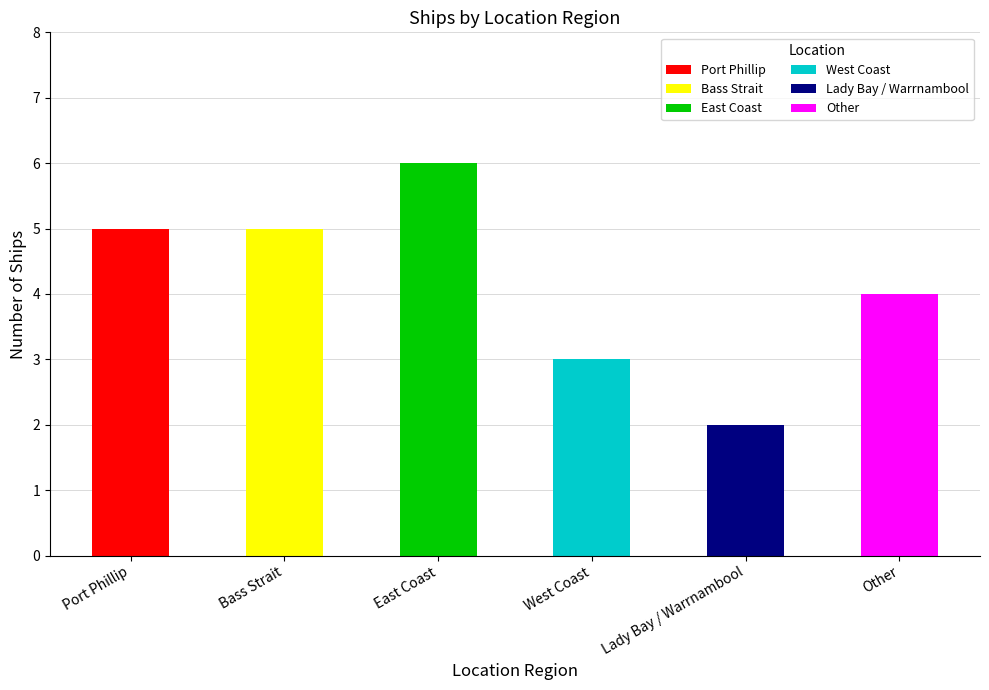

How many data points are less than 5?

3